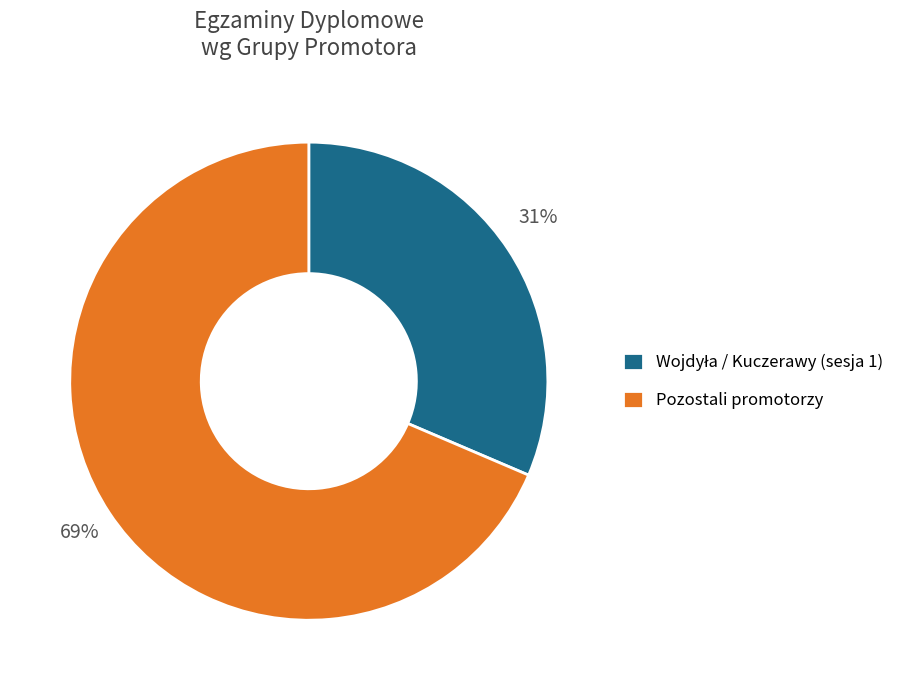

Is there a majority slice in this chart?

Yes